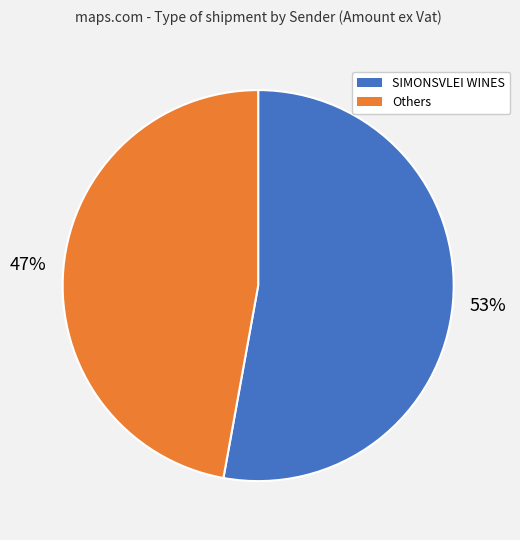

How many segments does this pie chart have?

2